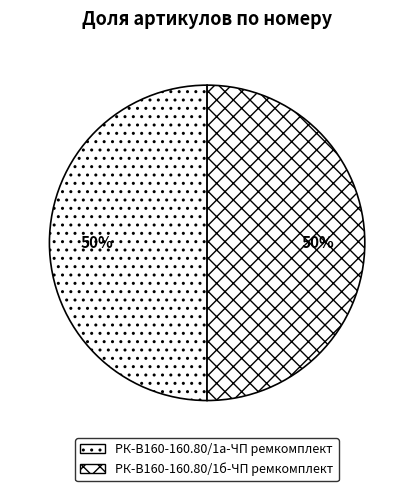

Approximately how many times larger is the value at РК-В160-160.80/1б-ЧП ремкомплект compared to РК-В160-160.80/1а-ЧП ремкомплект?

1.0